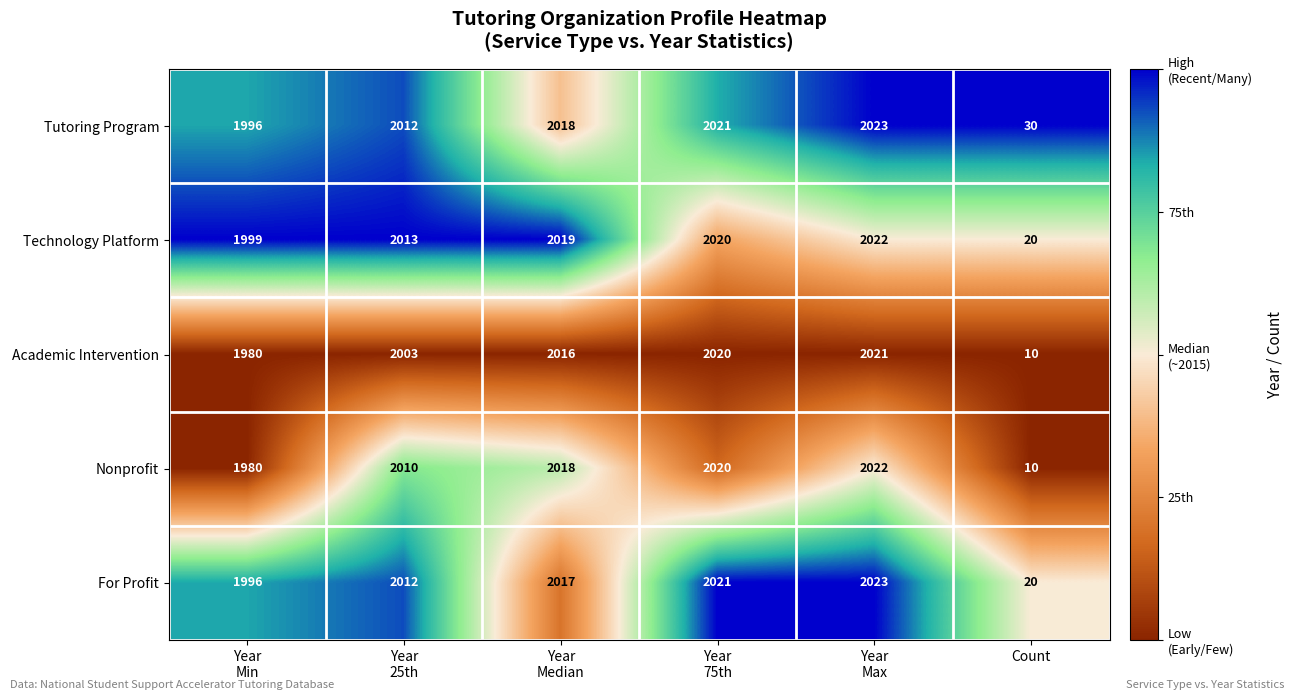

What is the total value across all series at Year
Median?

10088